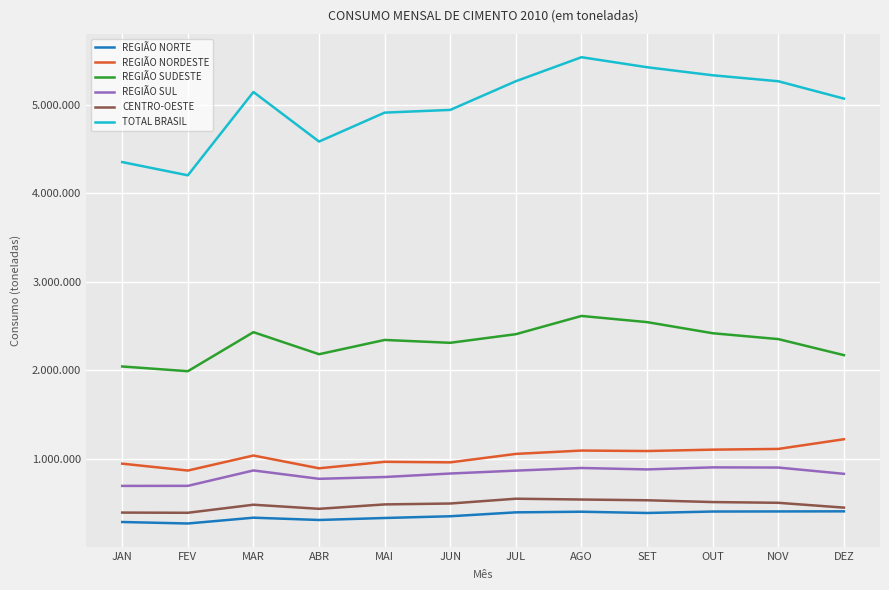

What is the difference between the maximum and minimum values in the REGIÃO NORTE series?

137381